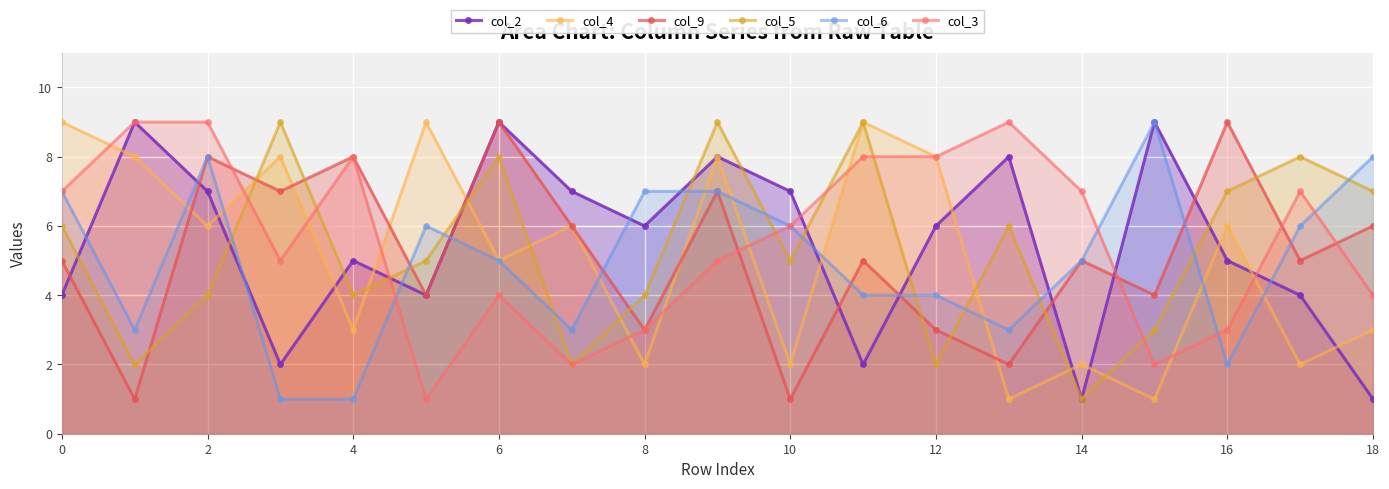

Reading right to left, list all the values displayed in this chart.

col_2: 1	4	5	9	1	8	6	2	7	8	6	7	9	4	5	2	7	9	4
col_4: 3	2	6	1	2	1	8	9	2	8	2	6	5	9	3	8	6	8	9
col_9: 6	5	9	4	5	2	3	5	1	7	3	6	9	4	8	7	8	1	5
col_5: 7	8	7	3	1	6	2	9	5	9	4	2	8	5	4	9	4	2	6
col_6: 8	6	2	9	5	3	4	4	6	7	7	3	5	6	1	1	8	3	7
col_3: 4	7	3	2	7	9	8	8	6	5	3	2	4	1	8	5	9	9	7